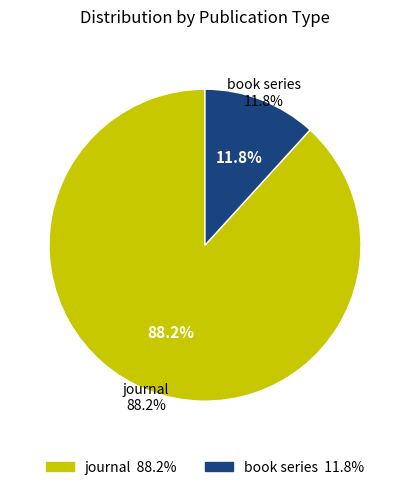

Rank the categories by value from highest to lowest.

journal, book series